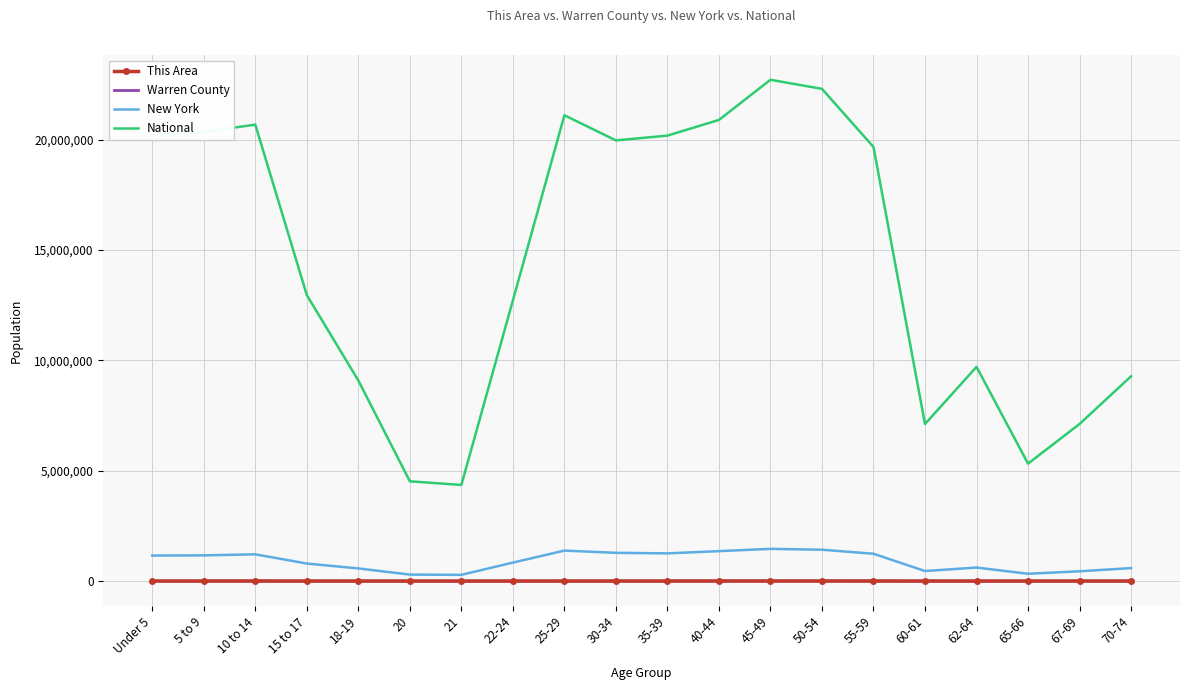

At which label does National reach its peak?

45-49